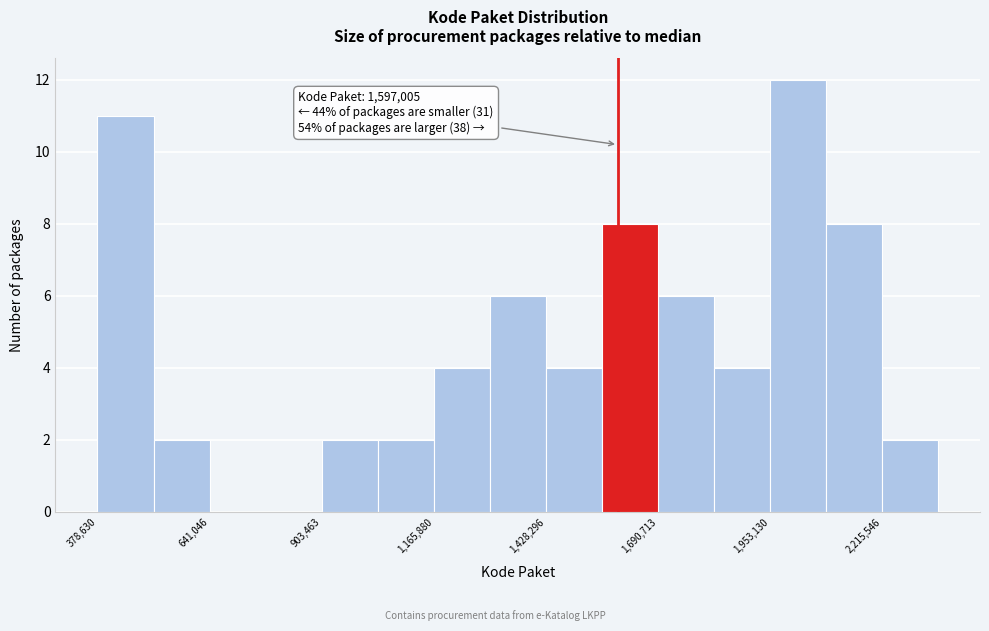

Around what value on the x-axis is the tallest bar? Give the approximate position of its centre, as read against the axis.

2000000